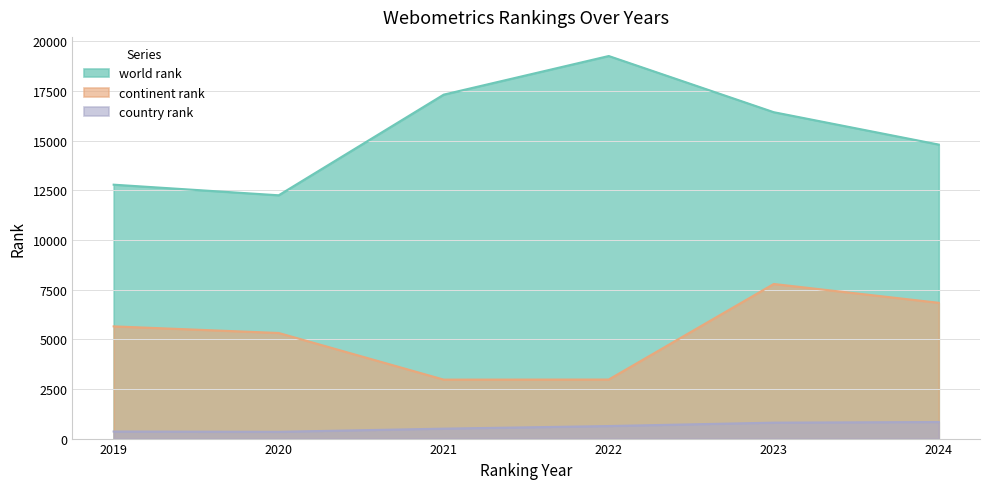

What is the difference between the highest and lowest values at 2019?

12424